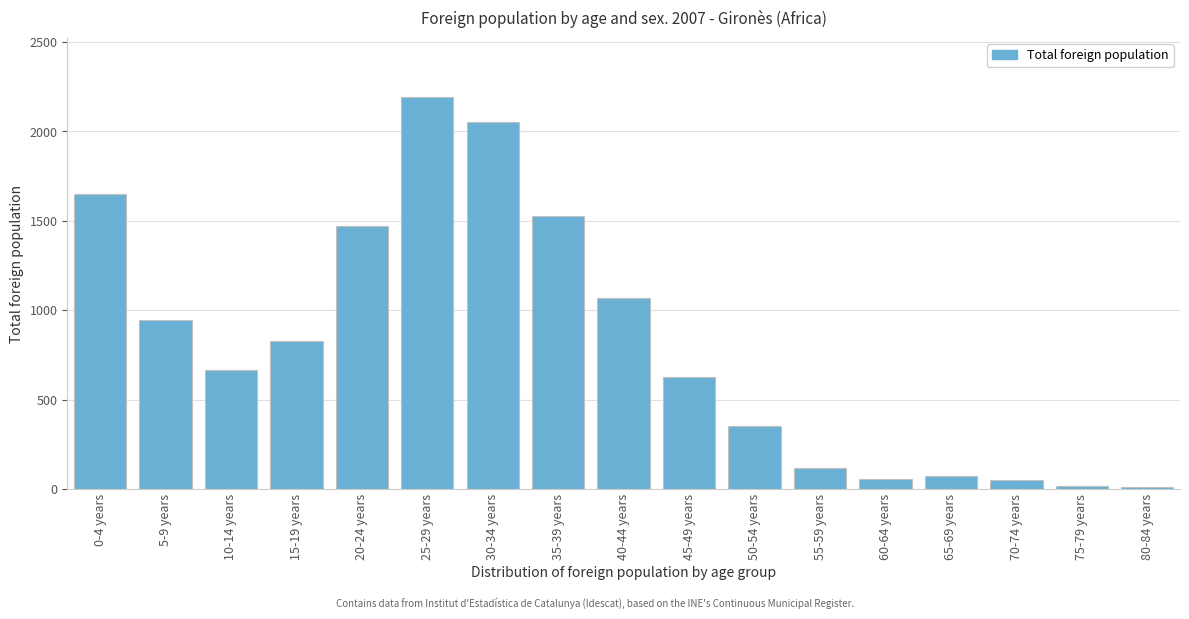

Which label corresponds to the largest value in the chart?

25-29 years